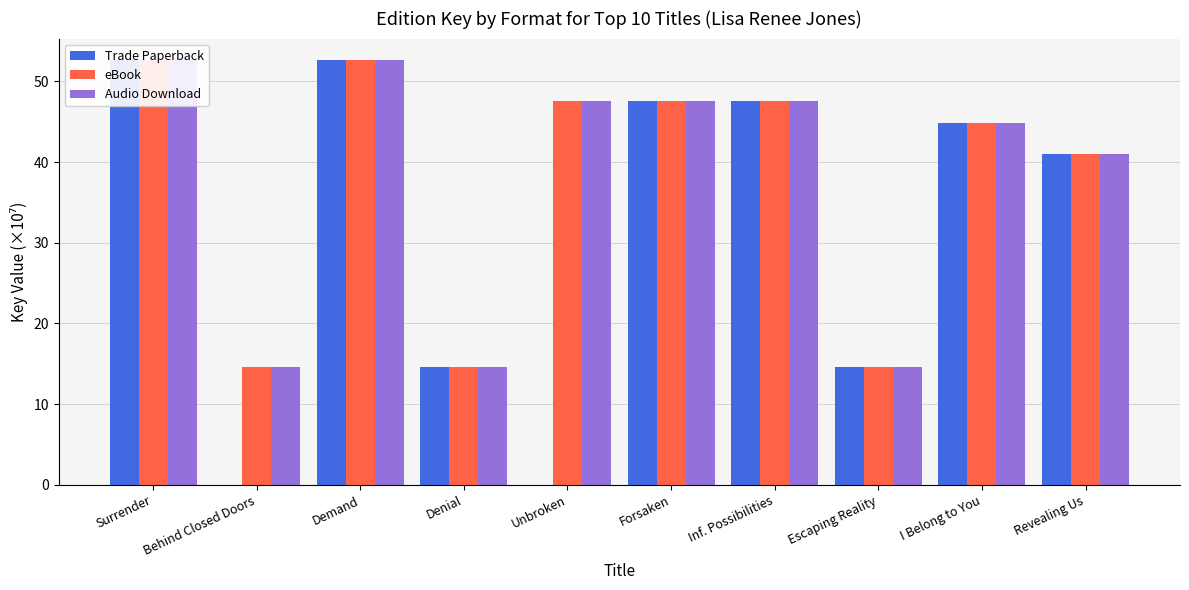

What is the label of the 3rd bar from the left?

Demand